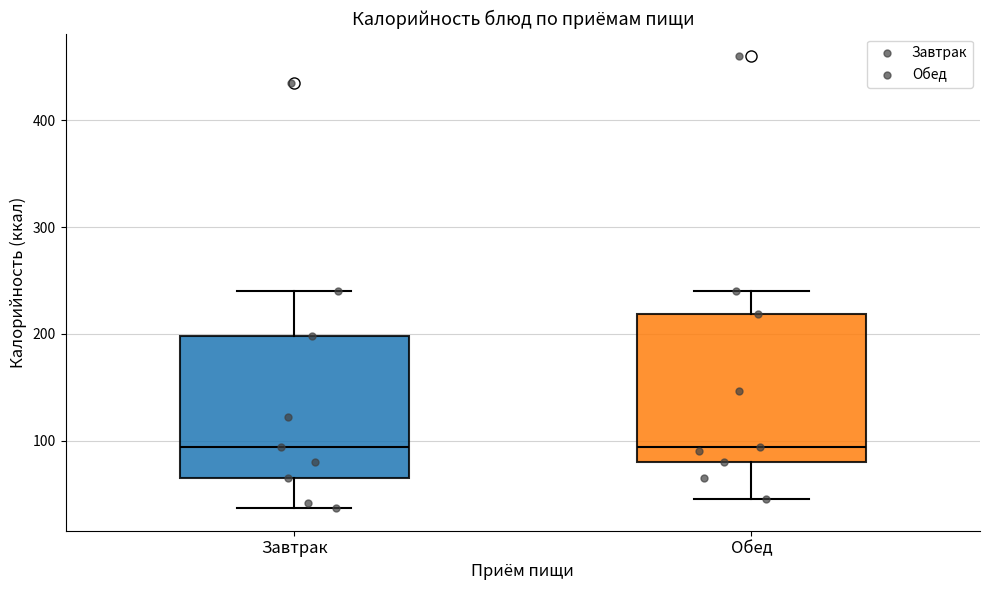

Reading left to right, read every box against the y-axis: the position of its median line, the range the box covers, and the ends of its whiskers. The values are not printed on the chart, so give them approximately, as read against the axis.

Завтрак: median 90, box 70 to 200, whiskers 40 to 240
Обед: median 90, box 80 to 220, whiskers 50 to 240